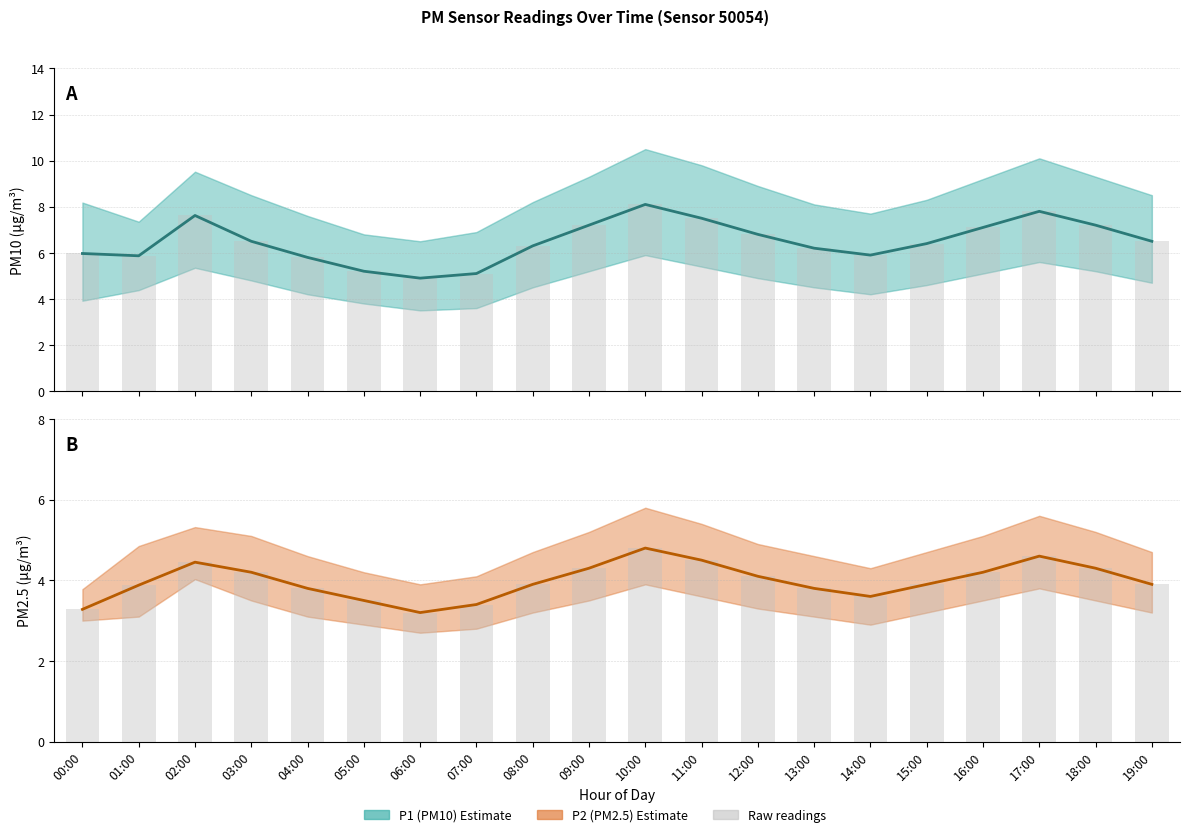

What is the value of the P1 bars bar at the 12th from the left?

7.5